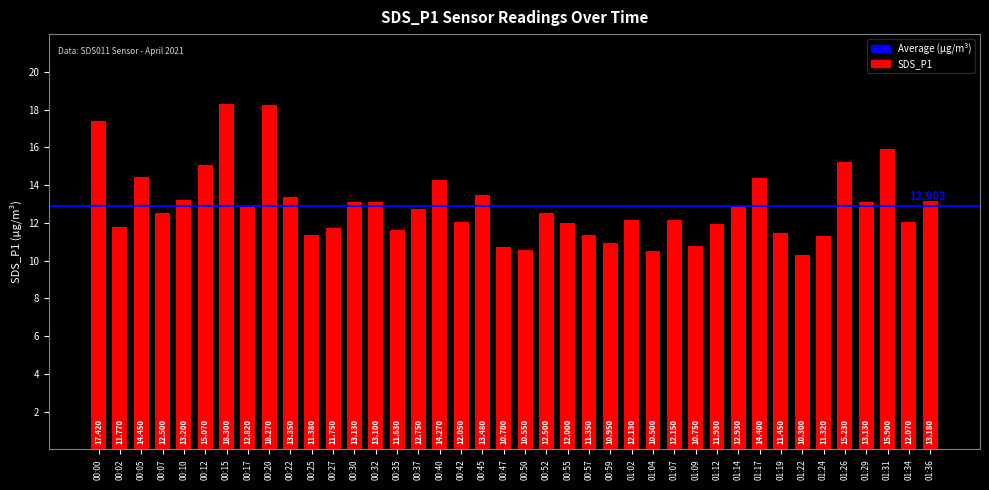

Reading left to right, extract all data points from this chart.

17.4	11.8	14.4	12.5	13.2	15.1	18.3	12.8	18.3	13.3	11.4	11.8	13.1	13.1	11.6	12.8	14.3	12.1	13.5	10.7	10.6	12.5	12.0	11.3	10.9	12.1	10.5	12.2	10.8	11.9	12.9	14.4	11.4	10.3	11.3	15.2	13.1	15.9	12.1	13.2